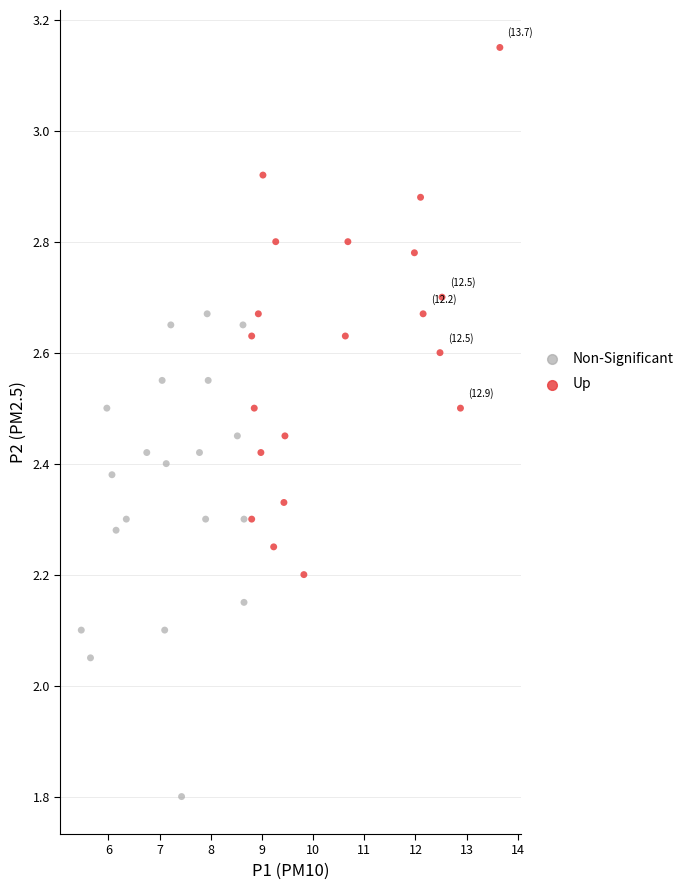

Which series contains the highest Y value?

Up